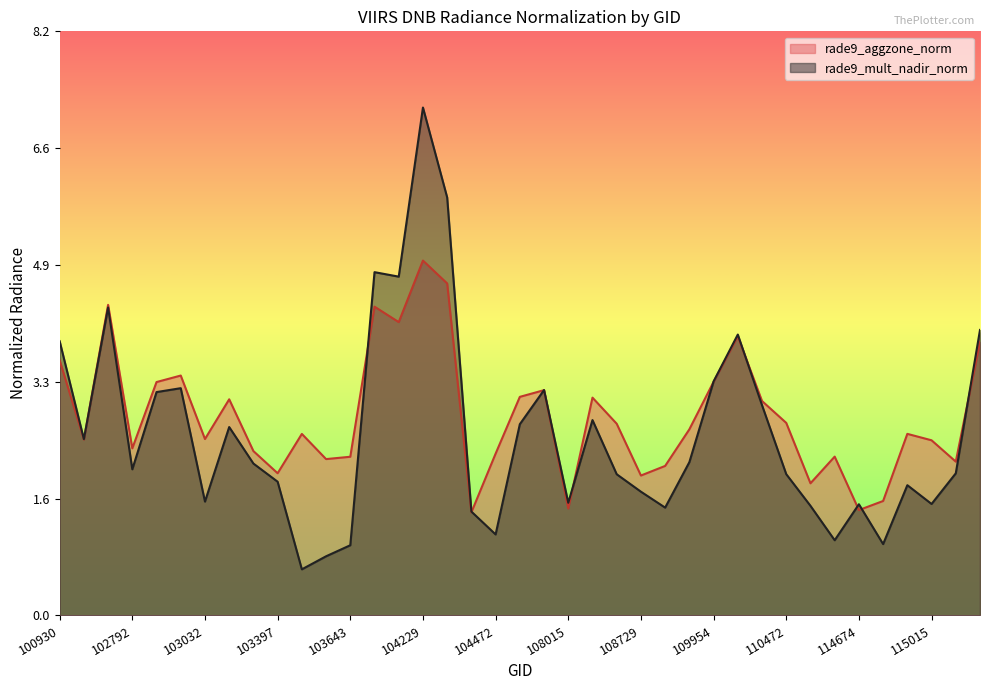

How many lines are shown in the chart?

2